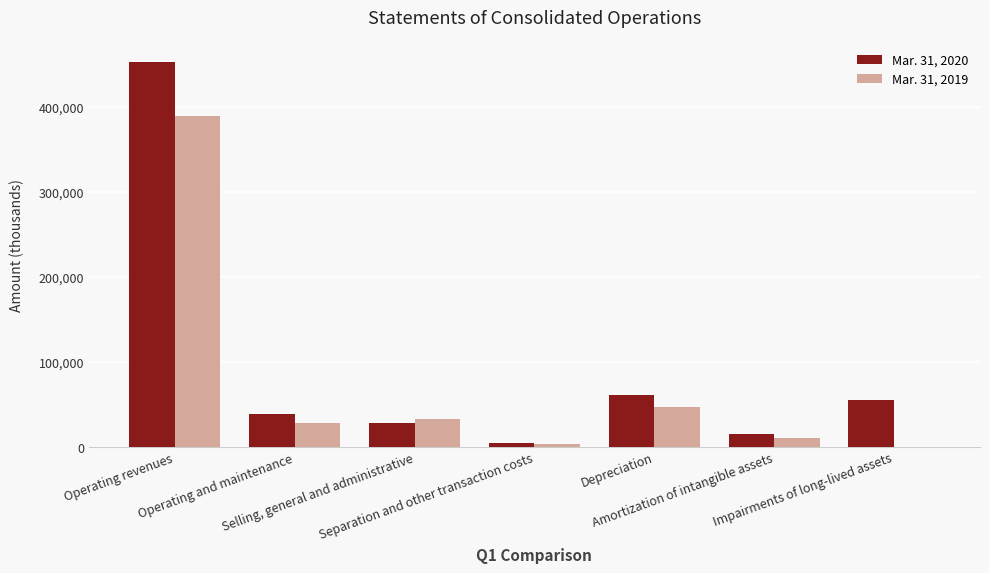

What are all the series names shown in the legend?

Mar. 31, 2020, Mar. 31, 2019